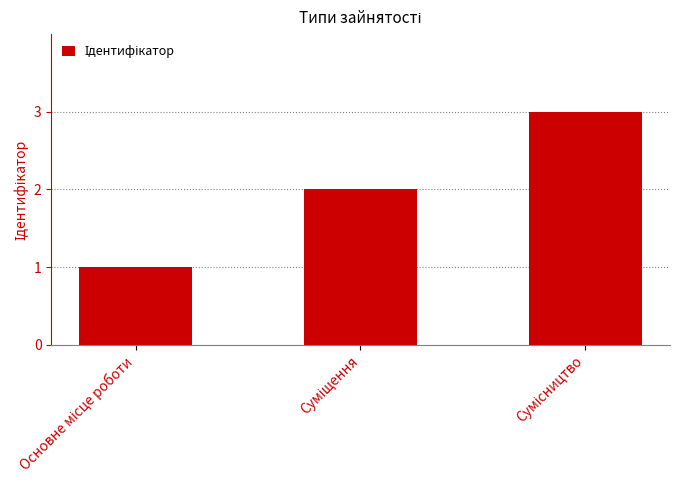

What is the greatest value displayed?

3